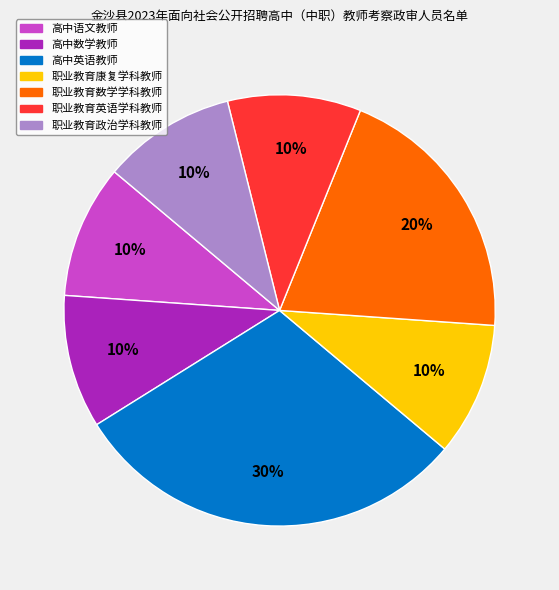

True or false: 职业教育数学学科教师 accounts for 11% of the total.

False